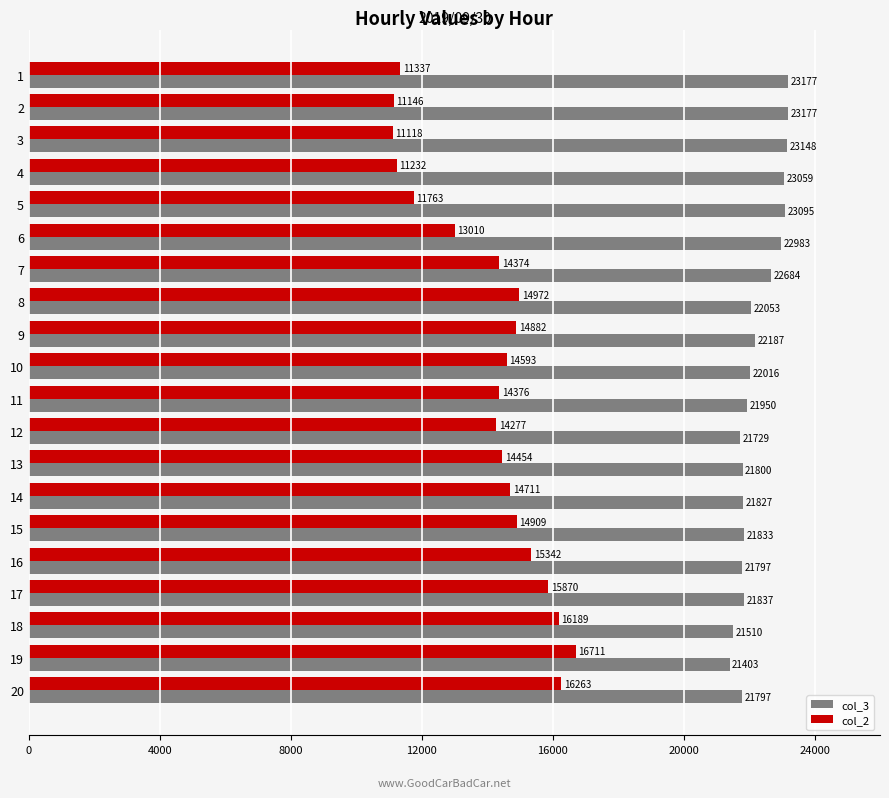

What is the difference between the maximum and second lowest values in the col_3 series?

1667